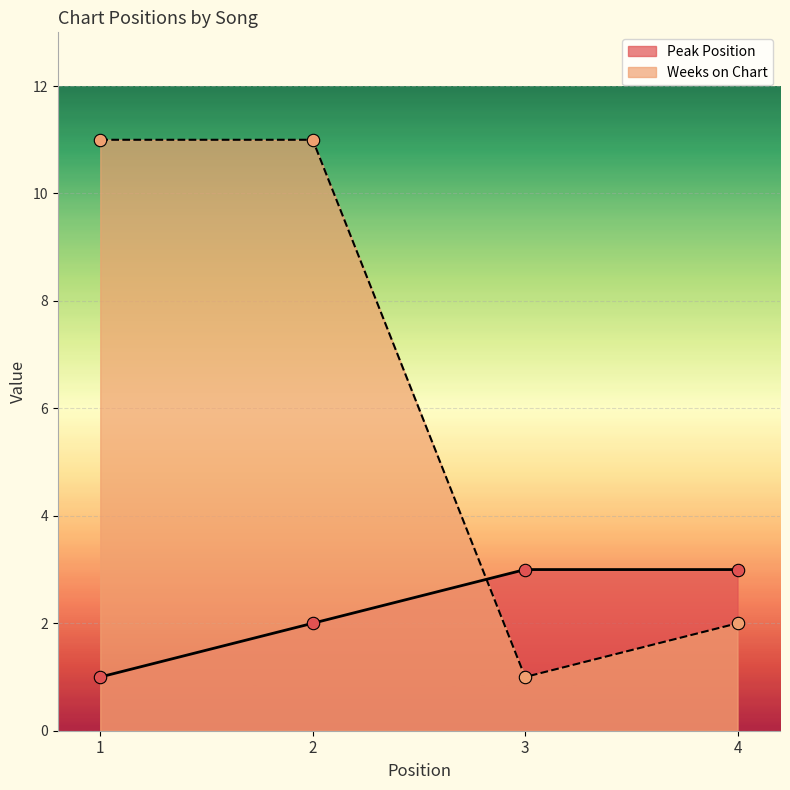

At how many categories does at least one series exceed 7?

2